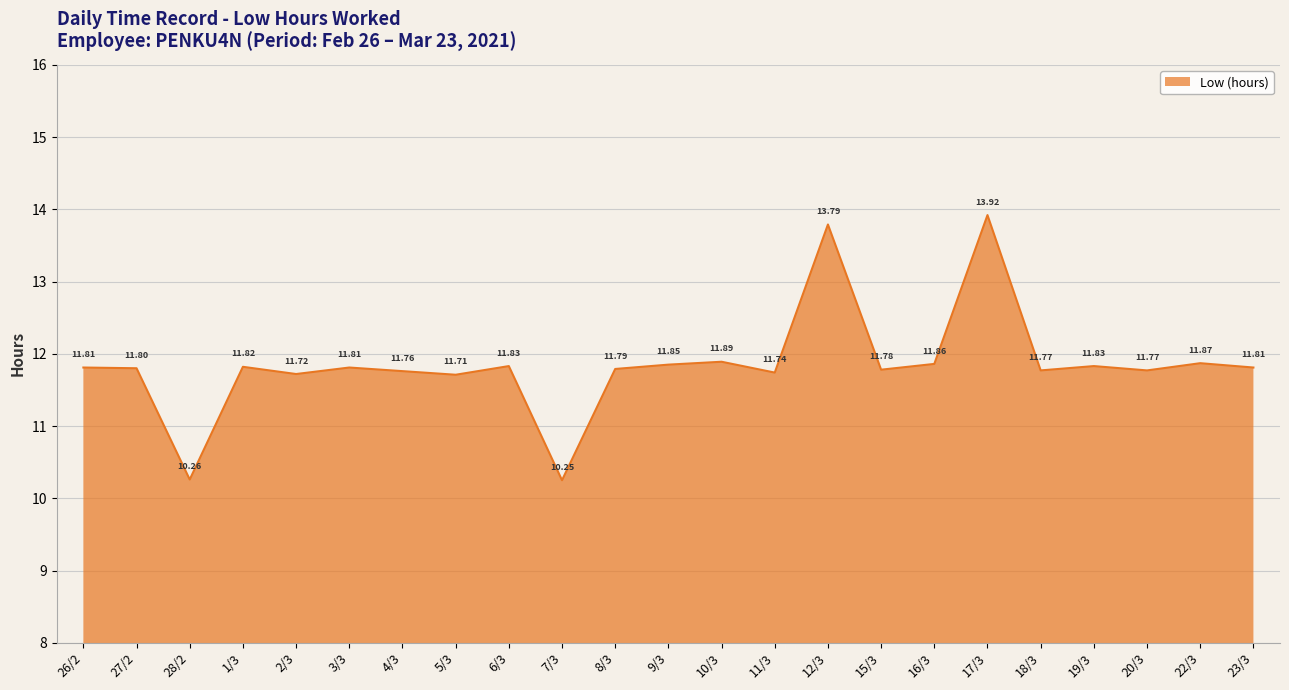

Between 11/3 and 4/3, which is larger?

4/3